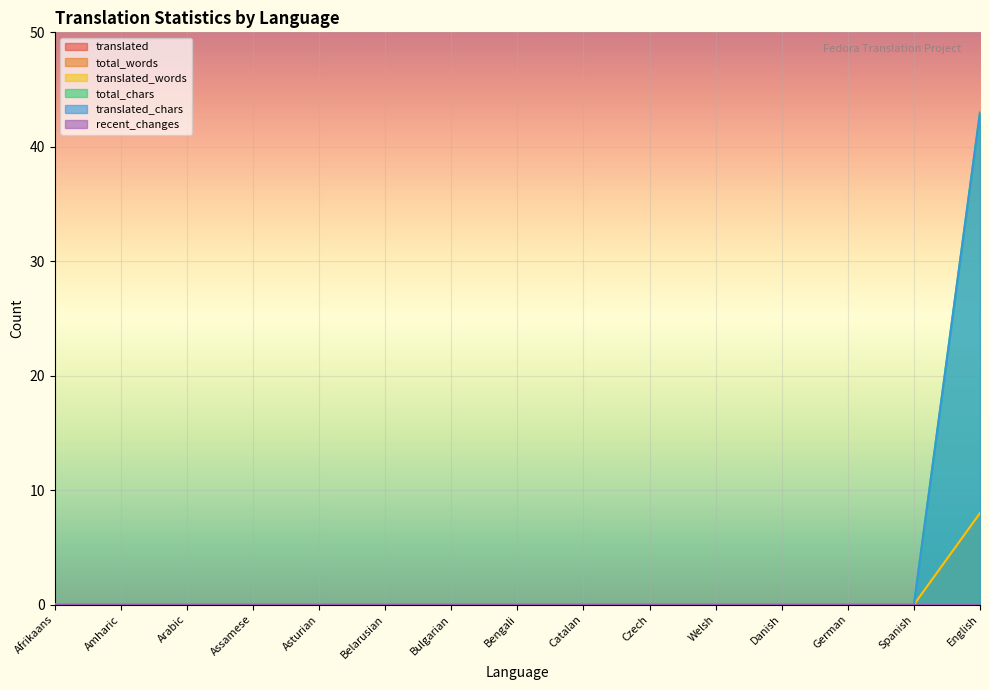

What is the label of the 13th point from the left?

German